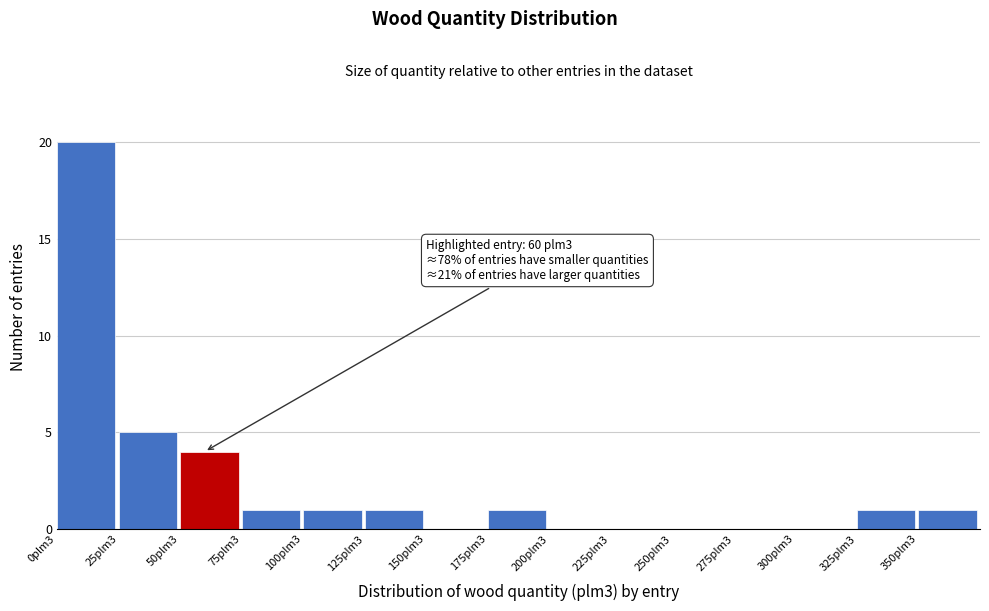

Reading left to right, extract all data points from this chart.

0plm3=20	25plm3=5	50plm3=4	75plm3=1	100plm3=1	125plm3=1	150plm3=0	175plm3=1	200plm3=0	225plm3=0	250plm3=0	275plm3=0	300plm3=0	325plm3=1	350plm3=1